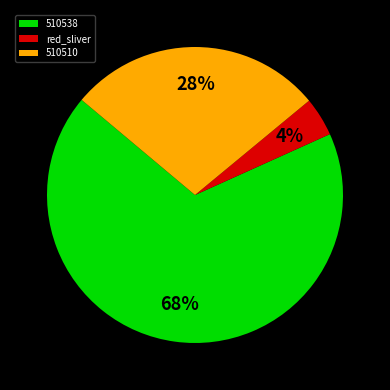

How many segments does this pie chart have?

3